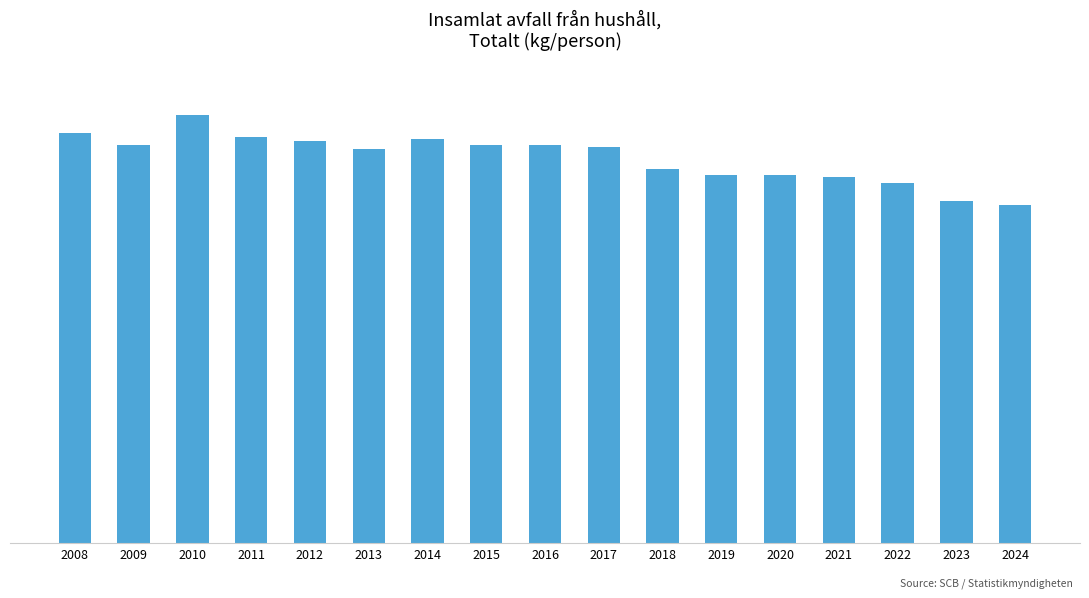

Are the bars horizontal?

No